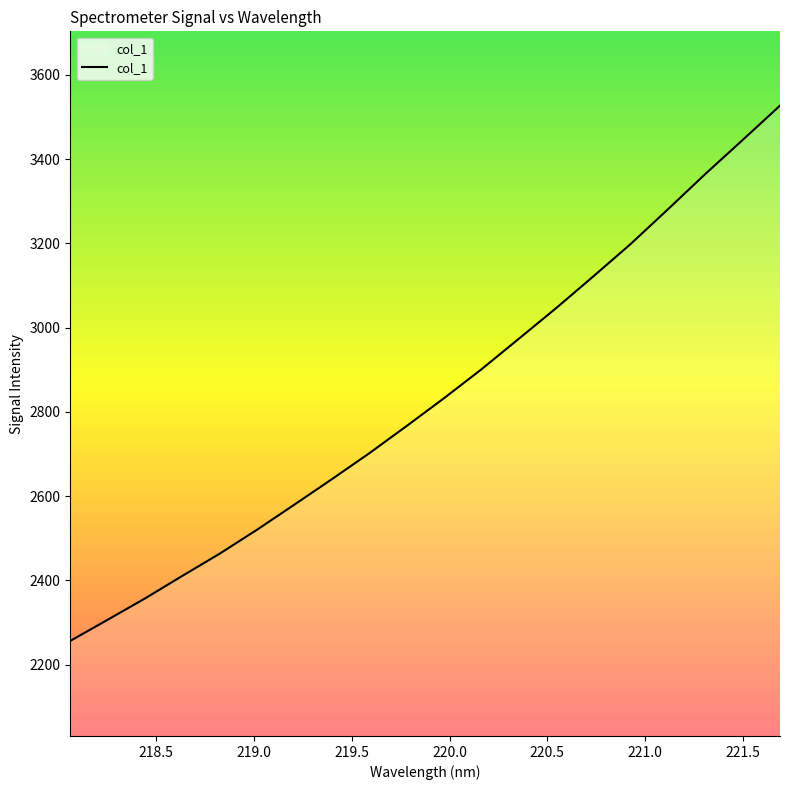

What is the minimum value shown in the chart?

2256.5